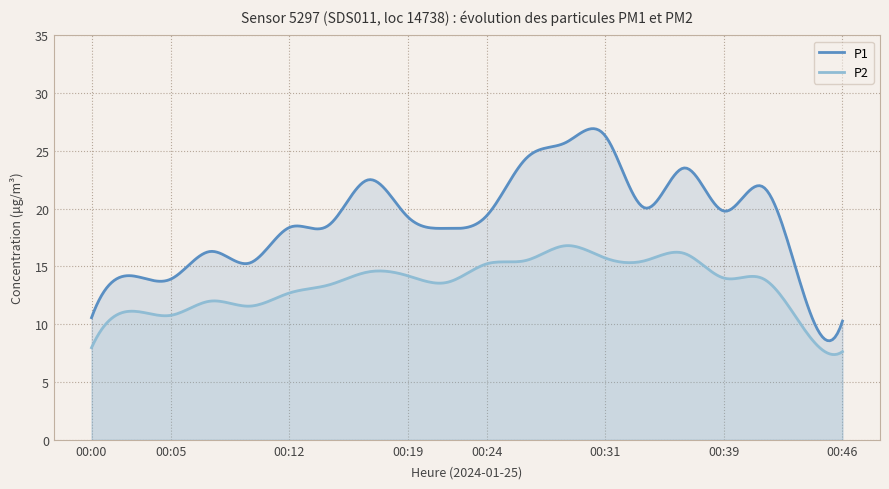

Reading right to left, what are all the values shown in this chart?

P1: 00:46=10.3	00:43=12.8	00:41=21.9	00:39=19.8	00:36=23.5	00:34=20.1	00:31=26.3	00:29=25.7	00:26=24.4	00:24=19.4	00:22=18.3	00:19=19.3	00:17=22.5	00:14=18.6	00:12=18.4	00:09=15.3	00:07=16.3	00:05=13.9	00:02=14.2	00:00=10.6
P2: 00:46=7.6	00:43=9.7	00:41=13.9	00:39=14.0	00:36=16.1	00:34=15.5	00:31=15.7	00:29=16.8	00:26=15.5	00:24=15.2	00:22=13.6	00:19=14.2	00:17=14.5	00:14=13.4	00:12=12.7	00:09=11.6	00:07=12.0	00:05=10.8	00:02=11.1	00:00=8.0